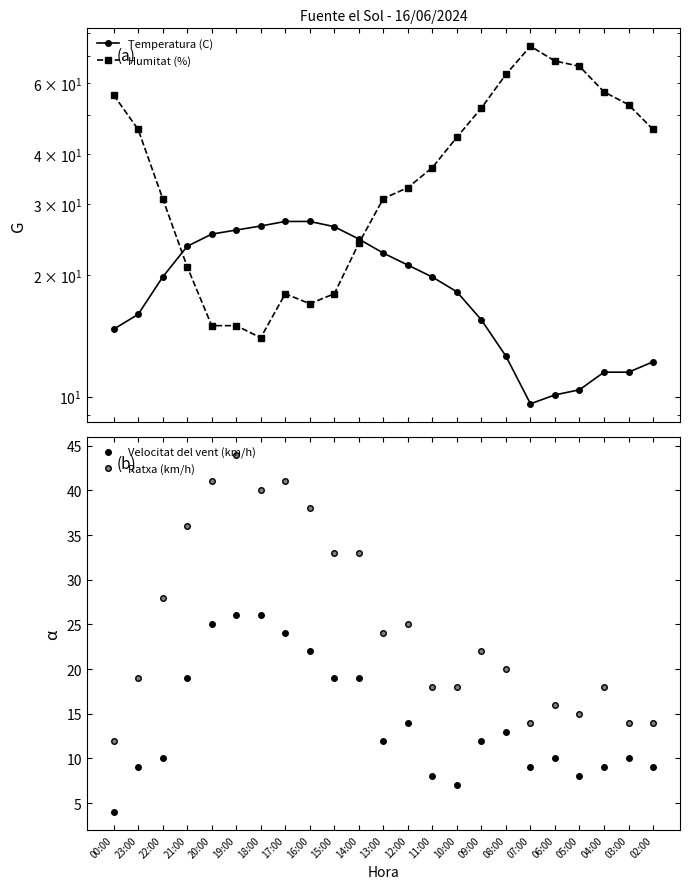

True or false: Velocitat del vent (km/h) and Ratxa (km/h) intersect in this chart.

False